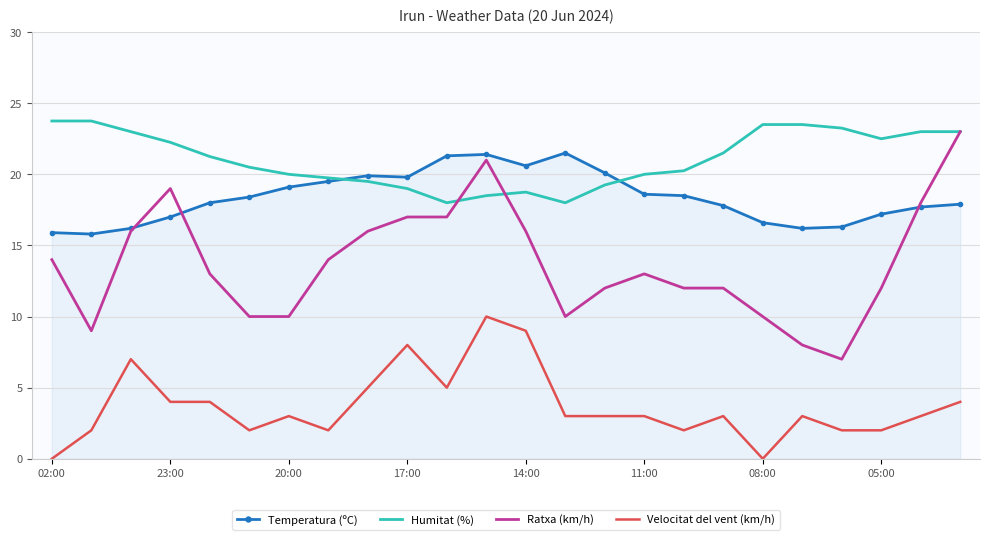

Which series has the largest range (max minus min)?

Ratxa (km/h)